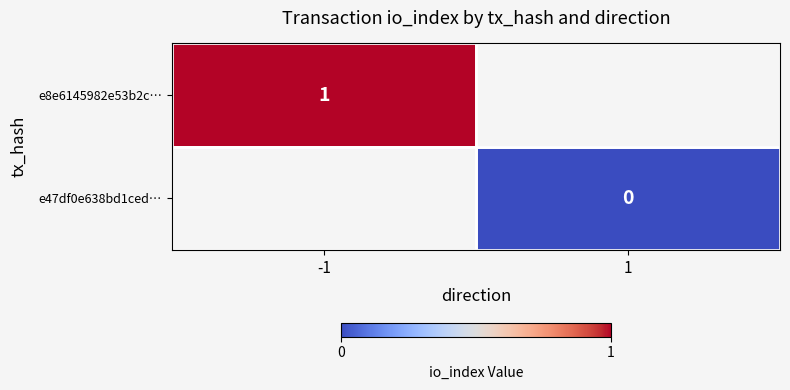

The value of e8e6145982e53b2c… at -1 is 1. True or false?

True